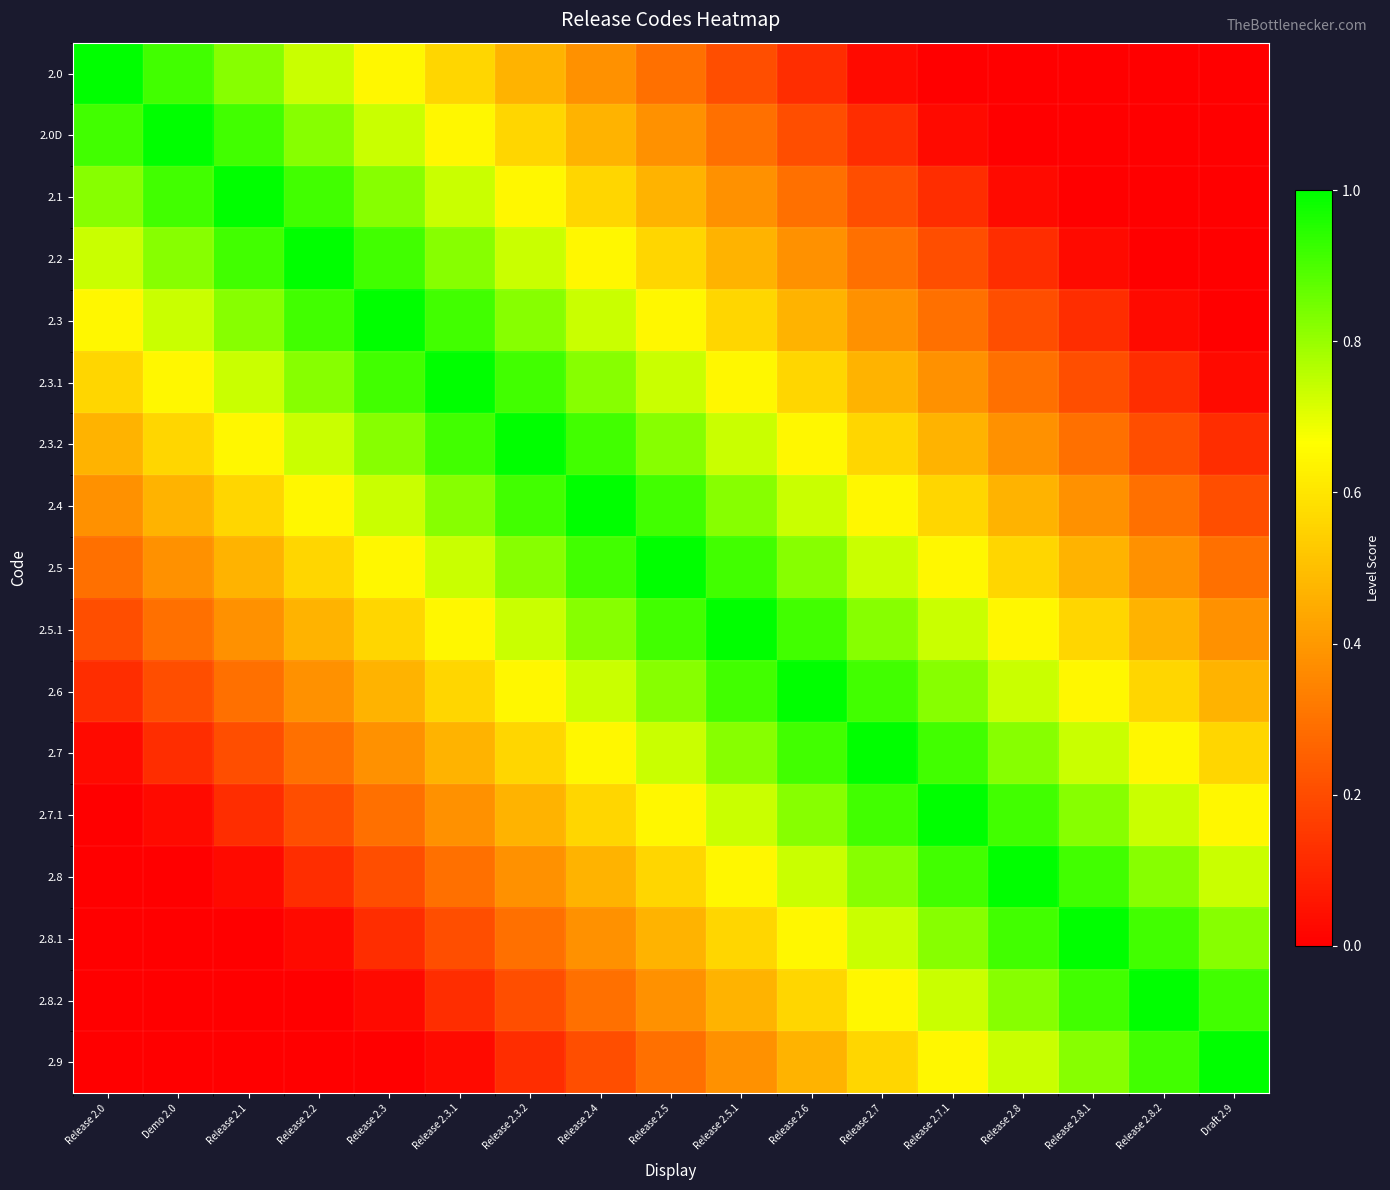

List the series in order of their peak value, highest first.

2.0, 2.0D, 2.1, 2.2, 2.3, 2.3.1, 2.3.2, 2.4, 2.5, 2.5.1, 2.6, 2.7, 2.7.1, 2.8, 2.8.1, 2.8.2, 2.9